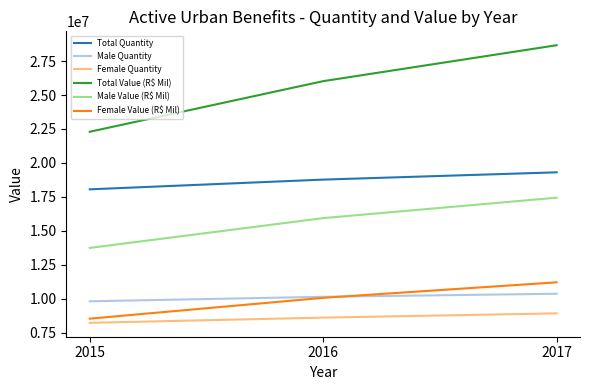

What is the lowest value of the Male Quantity series?

9820834